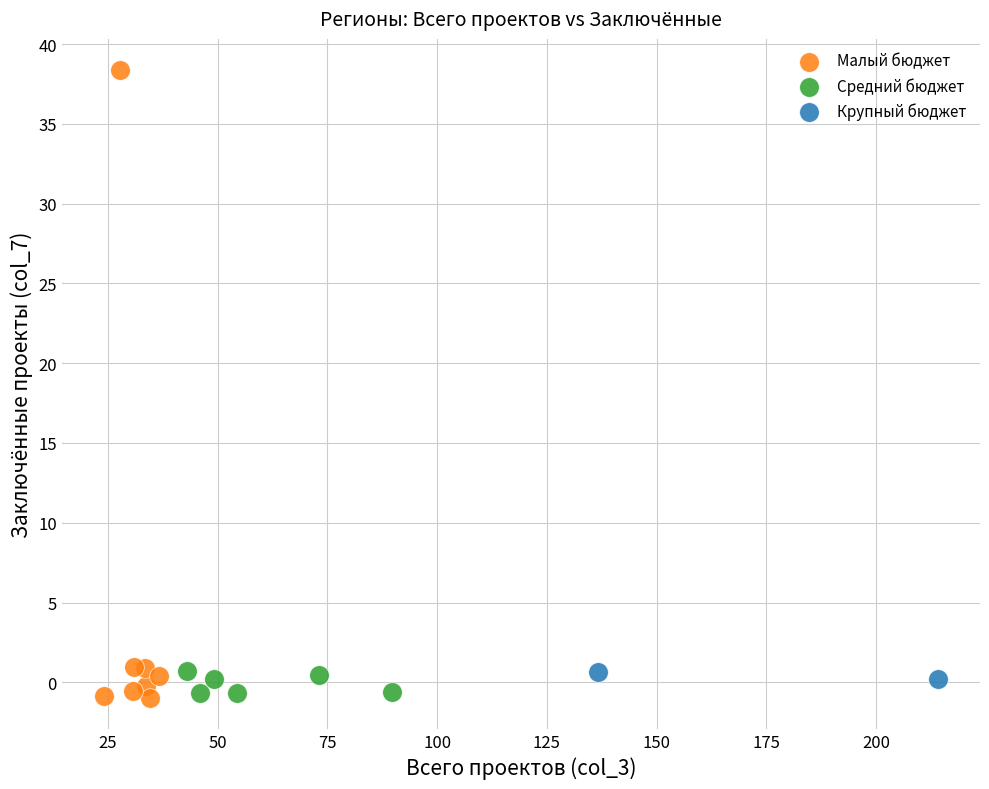

Which series has the widest spread of Y values?

Малый бюджет